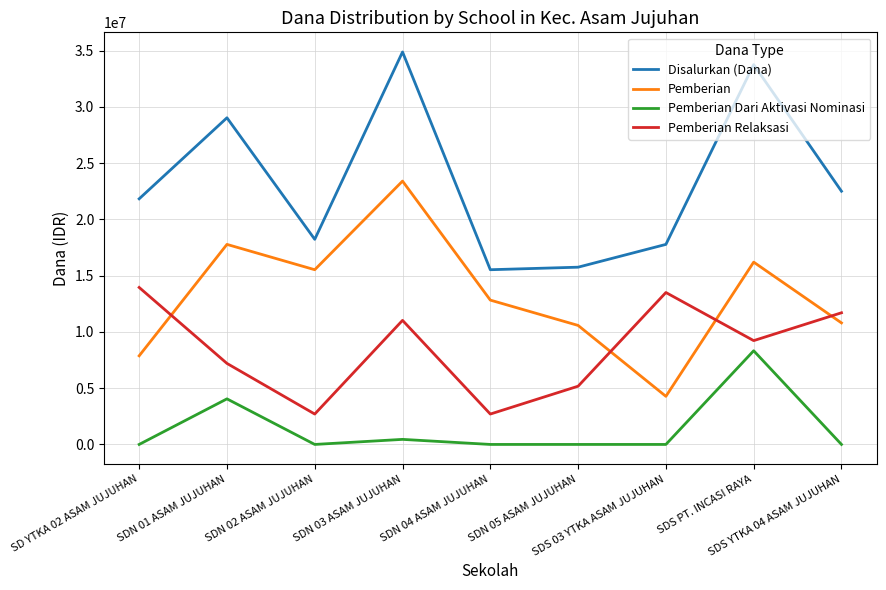

How many times do Pemberian and Pemberian Relaksasi cross each other?

4